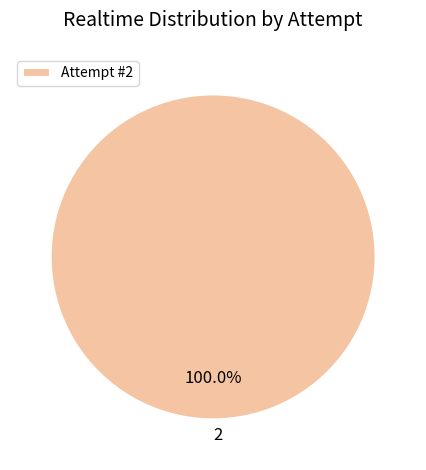

Is there any slice that represents more than half of the pie?

Yes